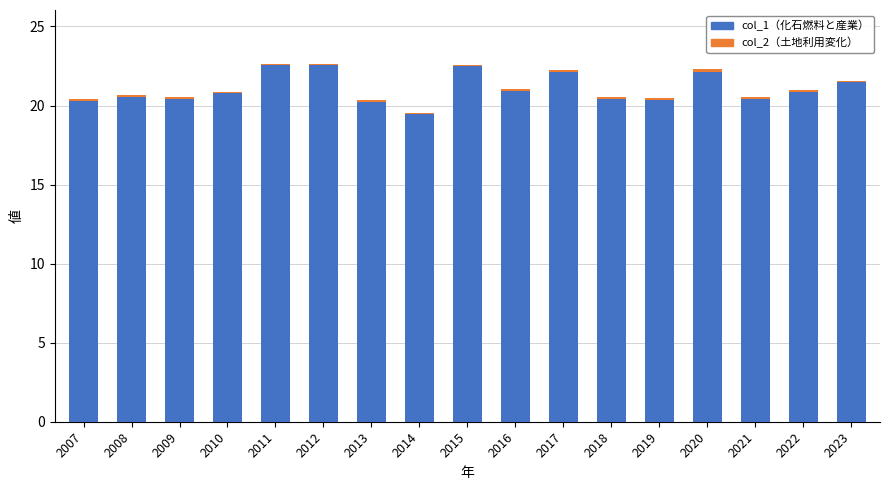

Count the number of data series in this chart.

2